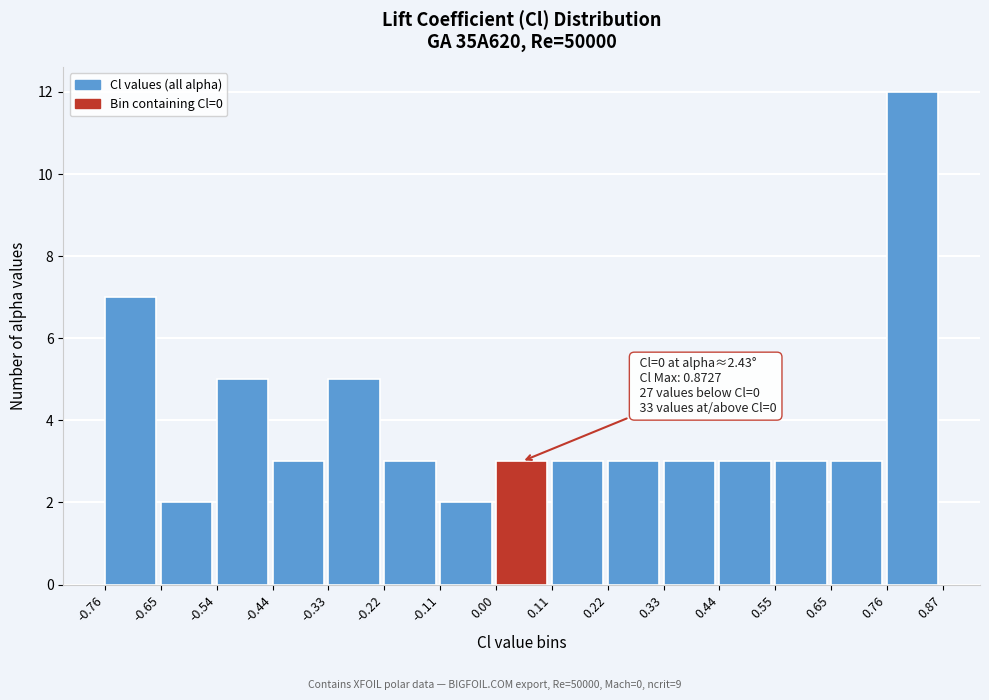

Over which range of the x-axis is the bar tallest?

0.76 to 0.87